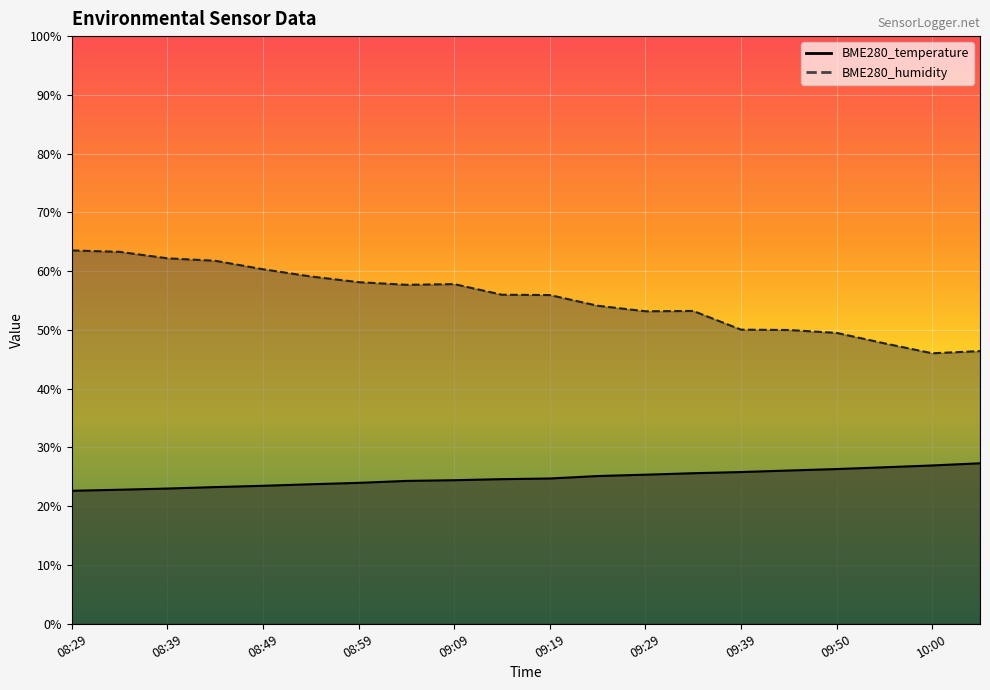

What position from the right is 08:44?

17